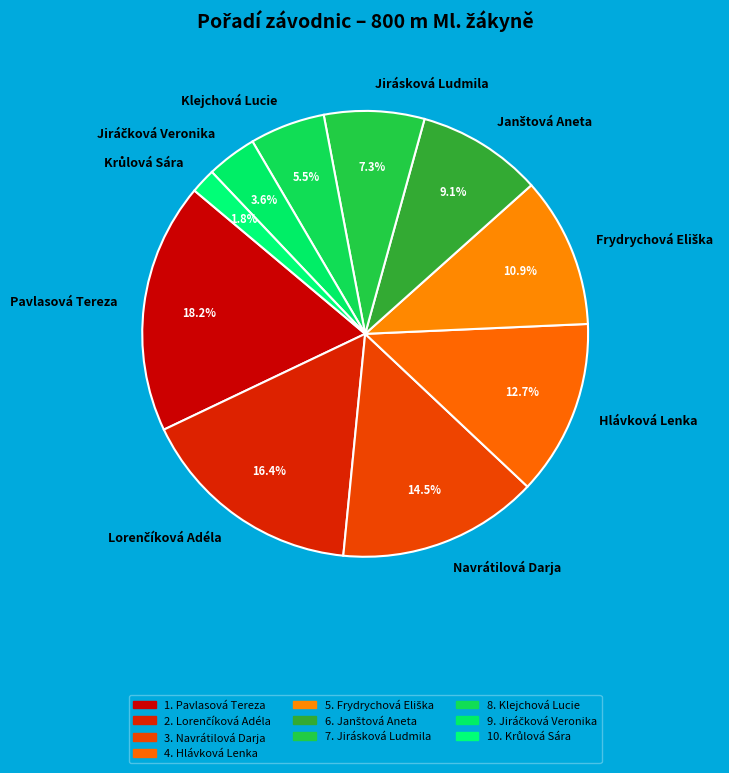

Does Pavlasová Tereza account for over 50% of the chart?

No